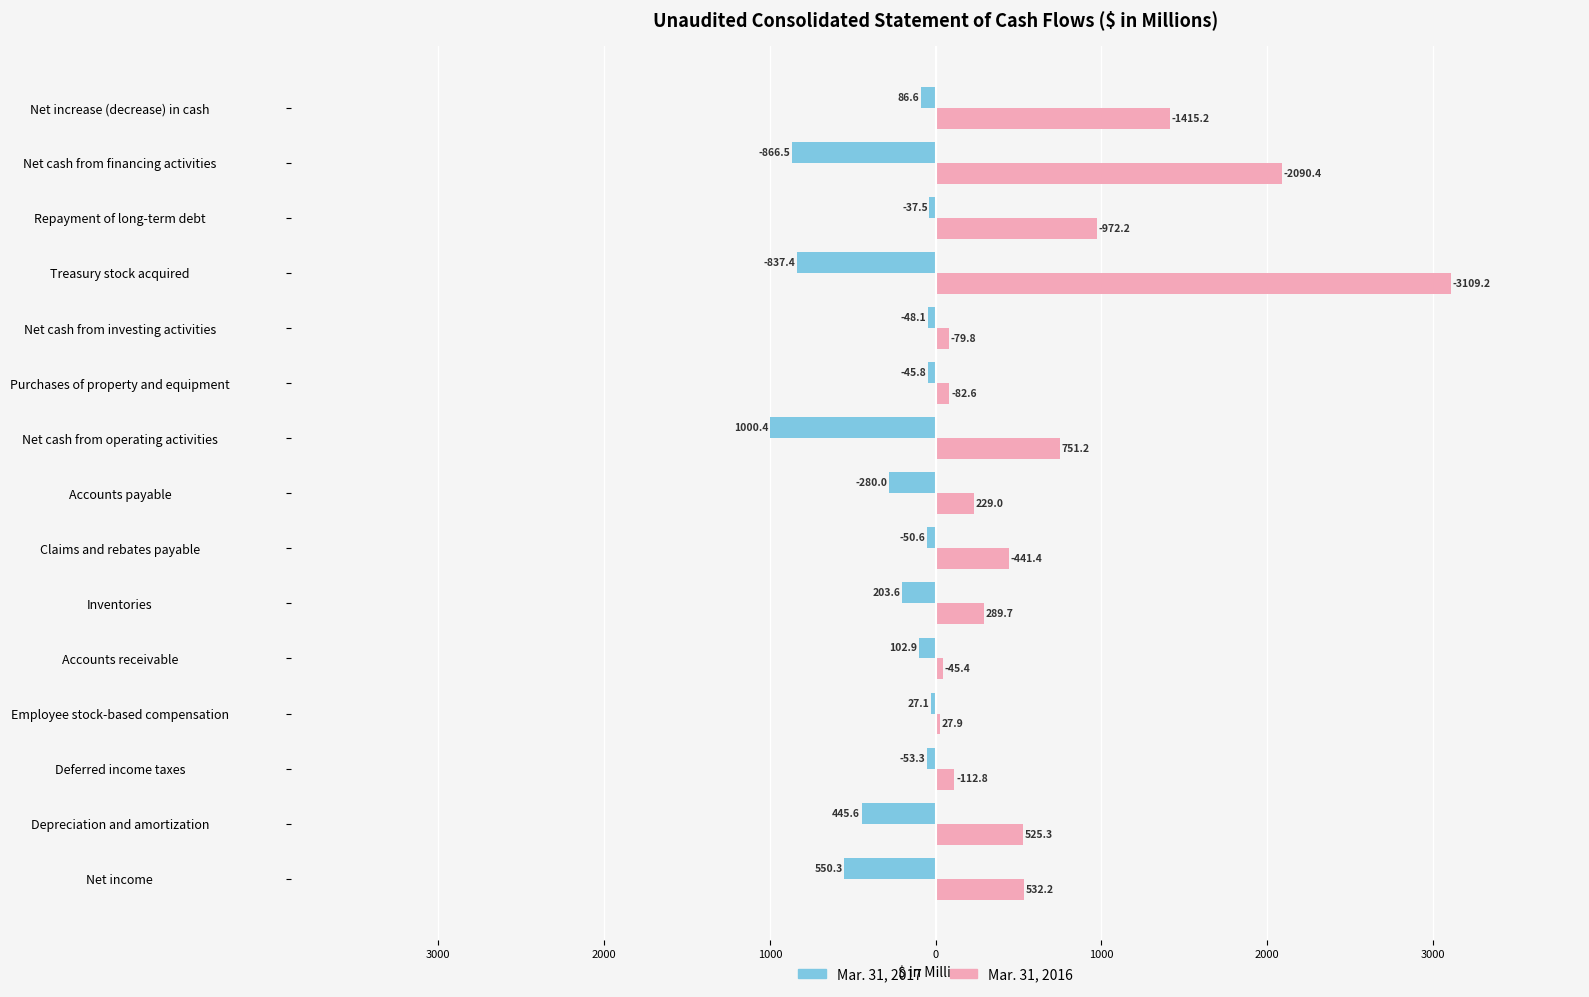

List the series in order of their peak value, highest first.

Mar. 31, 2016, Mar. 31, 2017